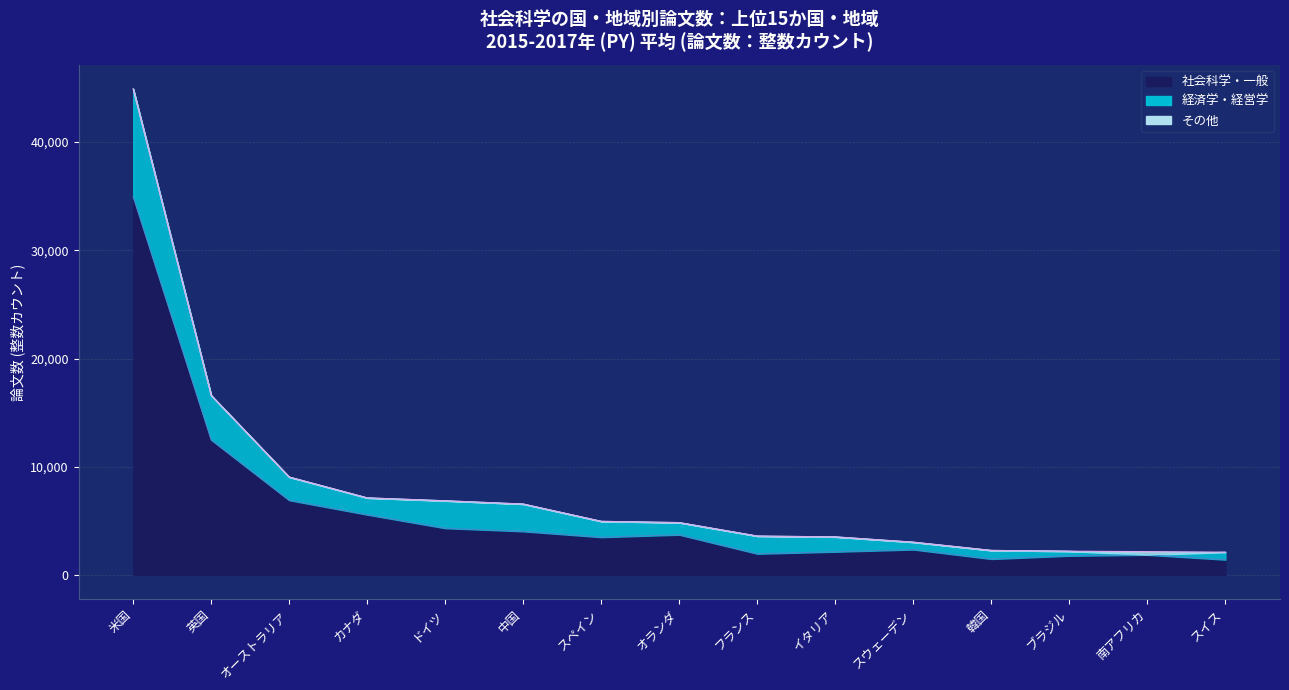

What is the difference between the highest and lowest values at ドイツ?

2535.4